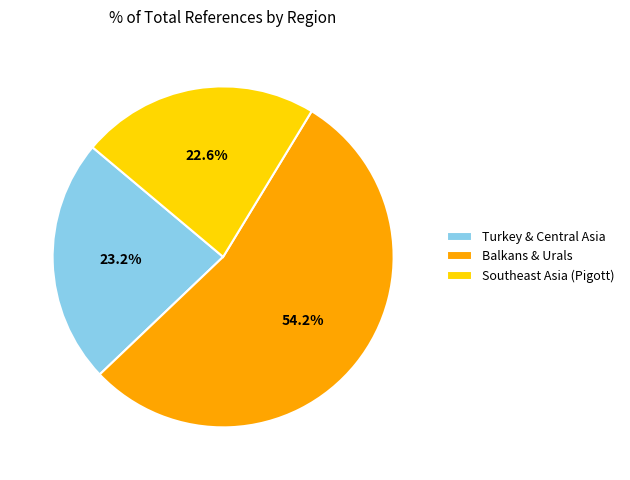

What is the total percentage of Southeast Asia (Pigott) and Balkans & Urals?

76.8%